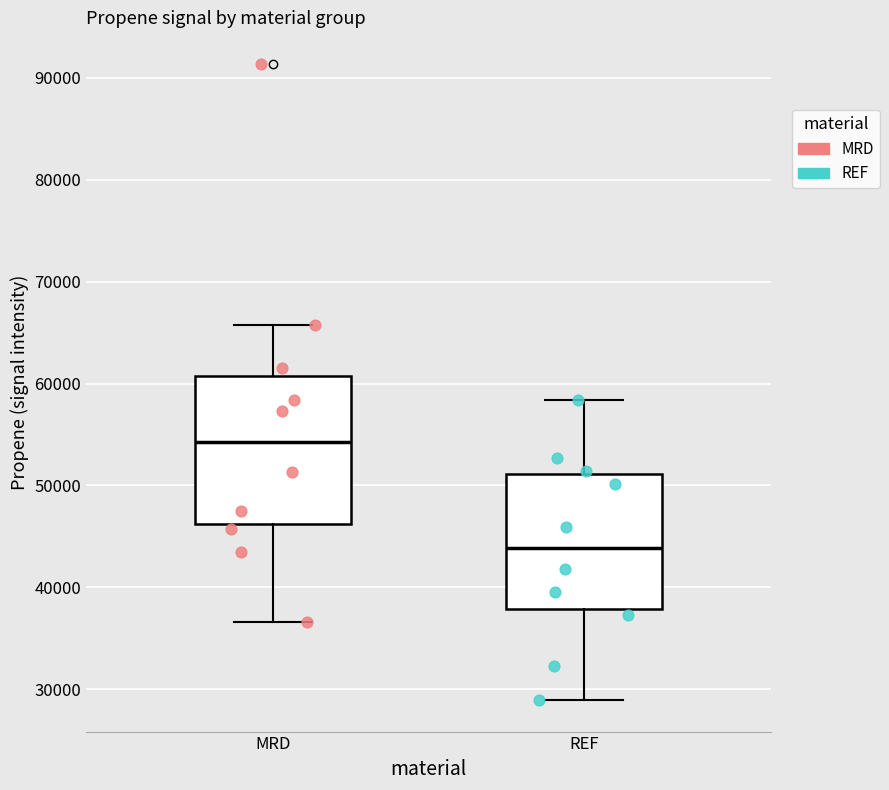

Reading left to right, transcribe this box plot: for each box, give where its median line is, the range the box spans, and where its two whiskers end, as read against the y-axis. The values are not printed on the chart, so give them approximately, as read against the axis.

MRD: median 54000, box 46000 to 61000, whiskers 37000 to 66000
REF: median 44000, box 38000 to 51000, whiskers 29000 to 58000